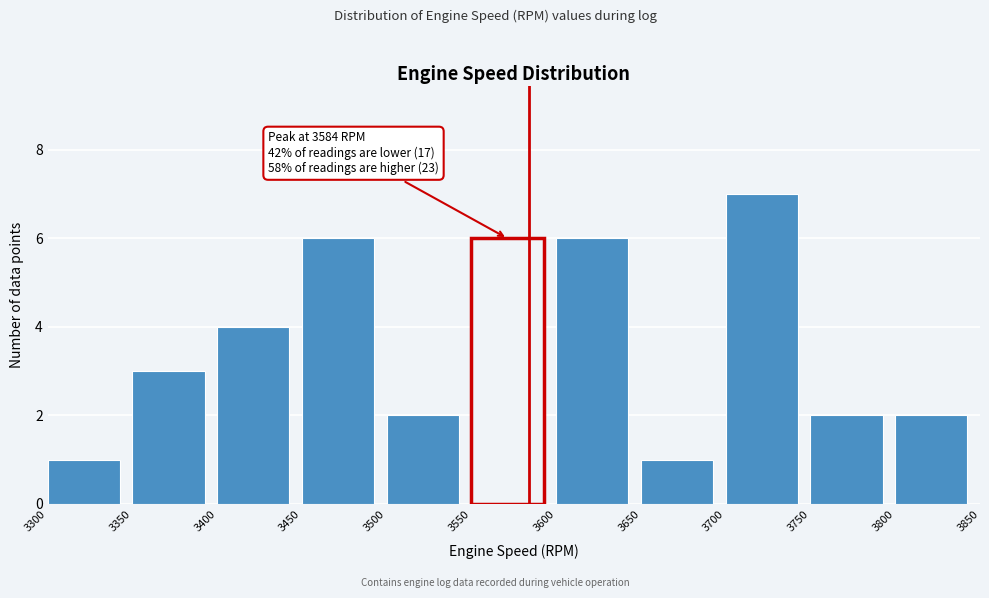

Which range on the x-axis has the tallest bar?

3700 to 3750